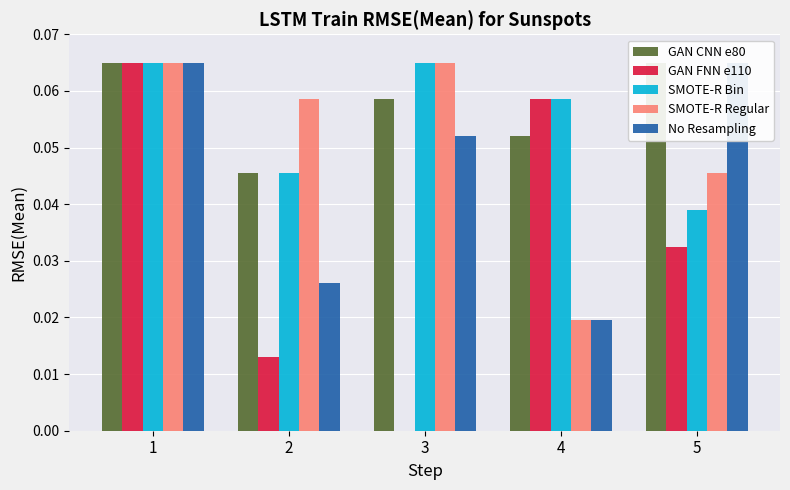

Rank the series at 4 from highest to lowest value.

GAN FNN e110, SMOTE-R Bin, GAN CNN e80, SMOTE-R Regular, No Resampling